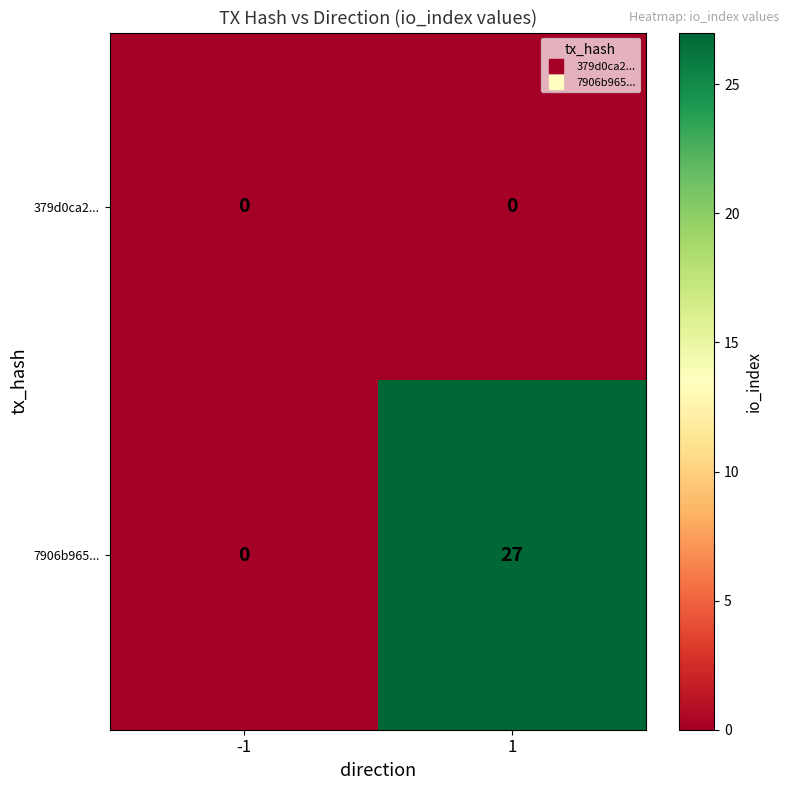

Rank the series at 1 from highest to lowest value.

7906b965..., 379d0ca2...